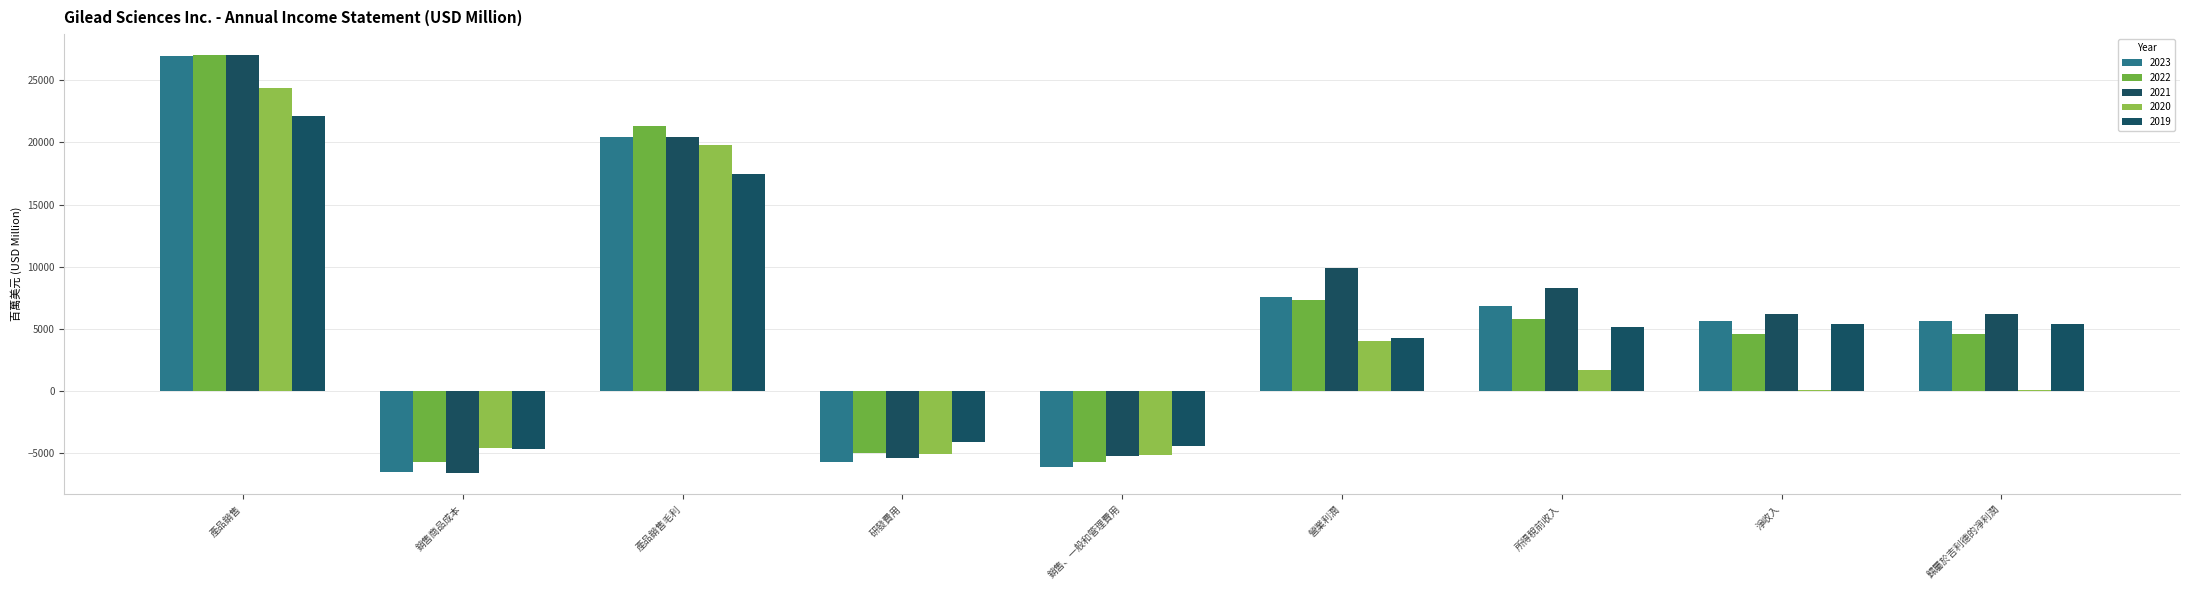

Is the value of 2020 at 銷售商品成本 greater than the value of 2022 at 研發費用?

Yes